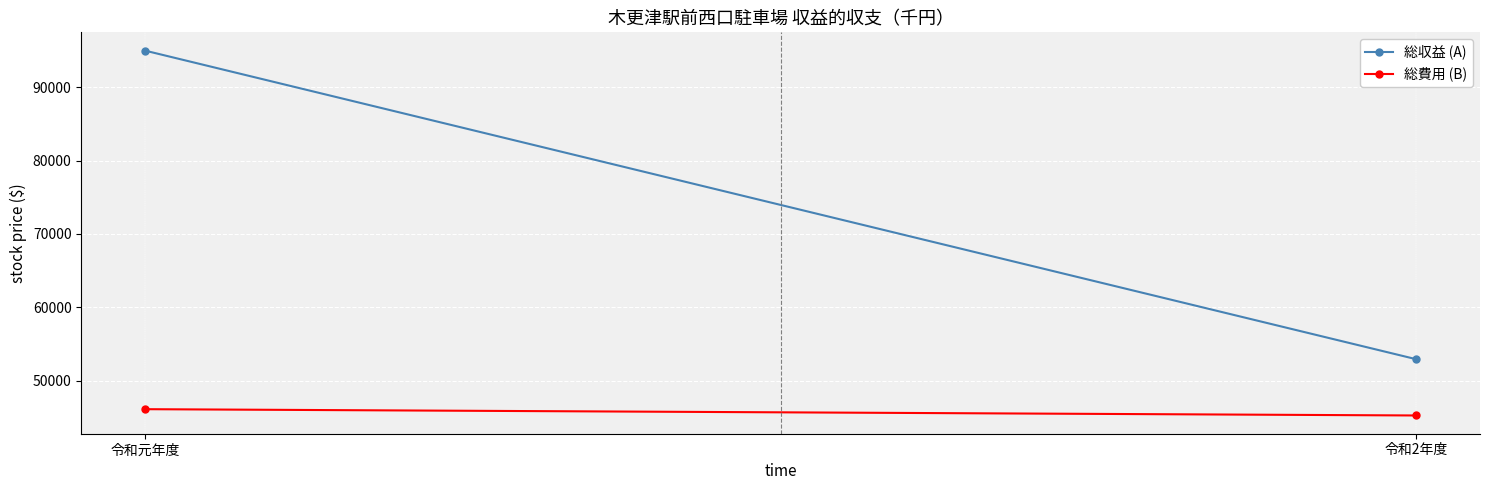

How many categories are shown in the chart?

2